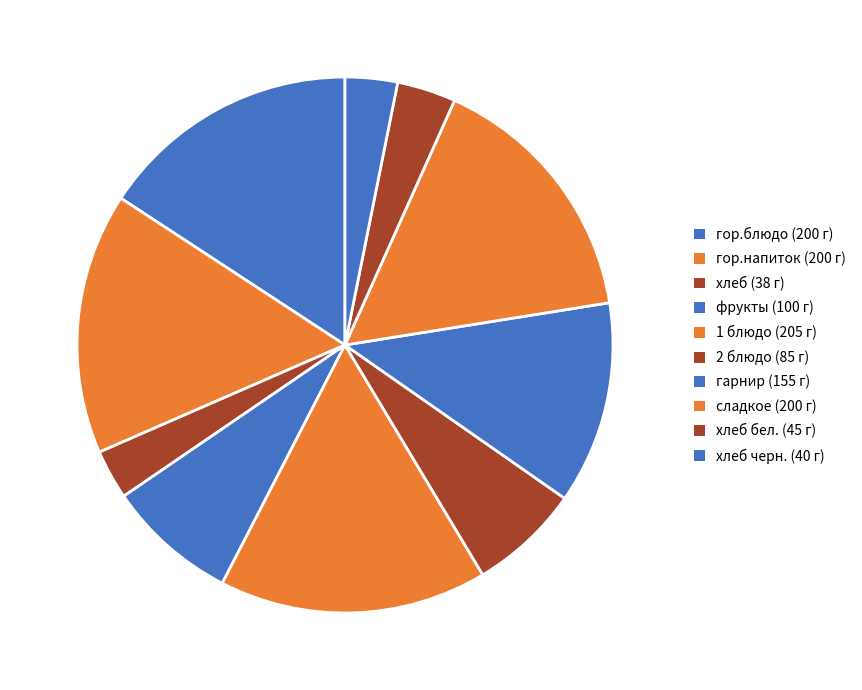

Is there any slice that represents more than half of the pie?

No